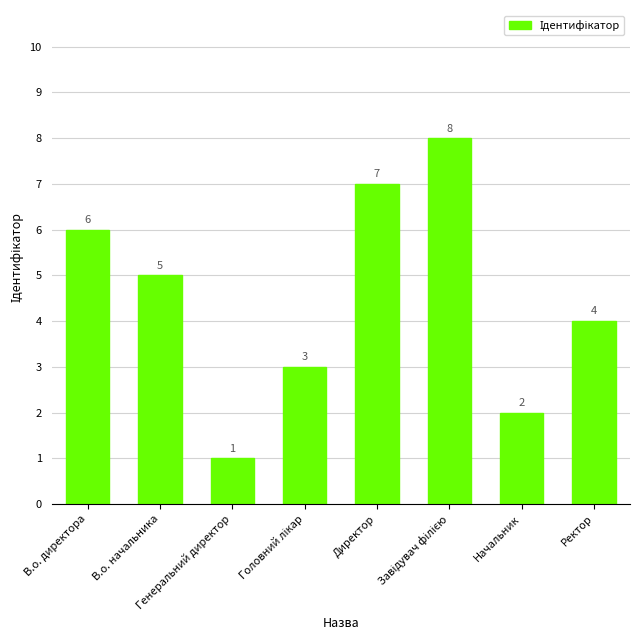

What is the sum of all values?

36